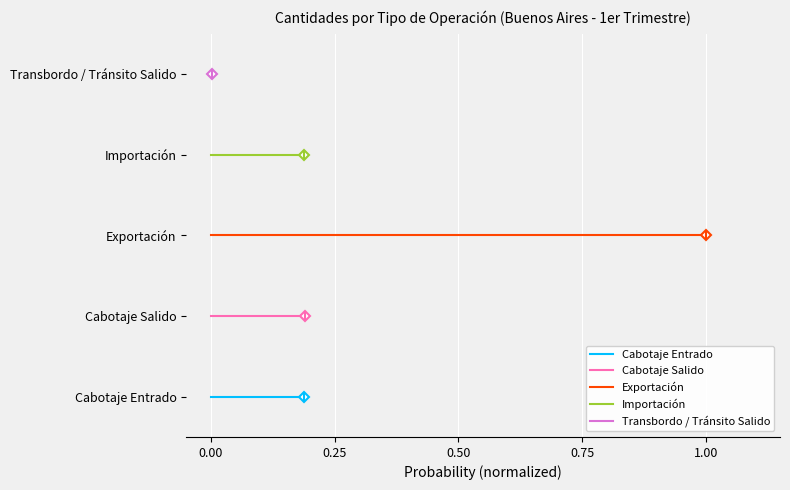

What are all the series names shown in the legend?

Cabotaje Entrado, Cabotaje Salido, Exportación, Importación, Transbordo / Tránsito Salido